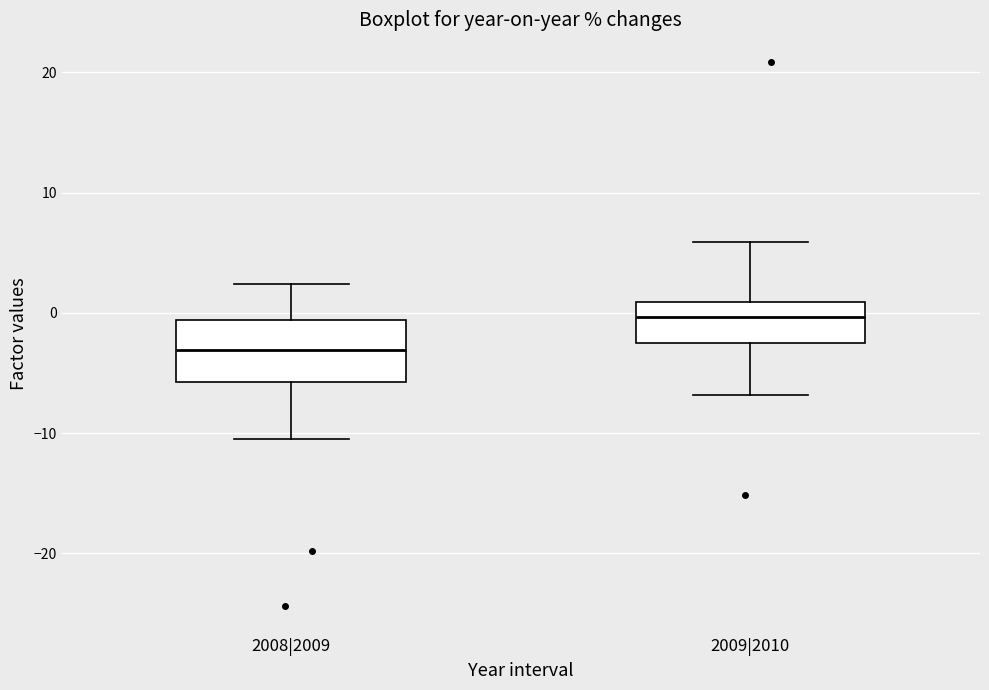

Which box has the highest median line?

2009|2010